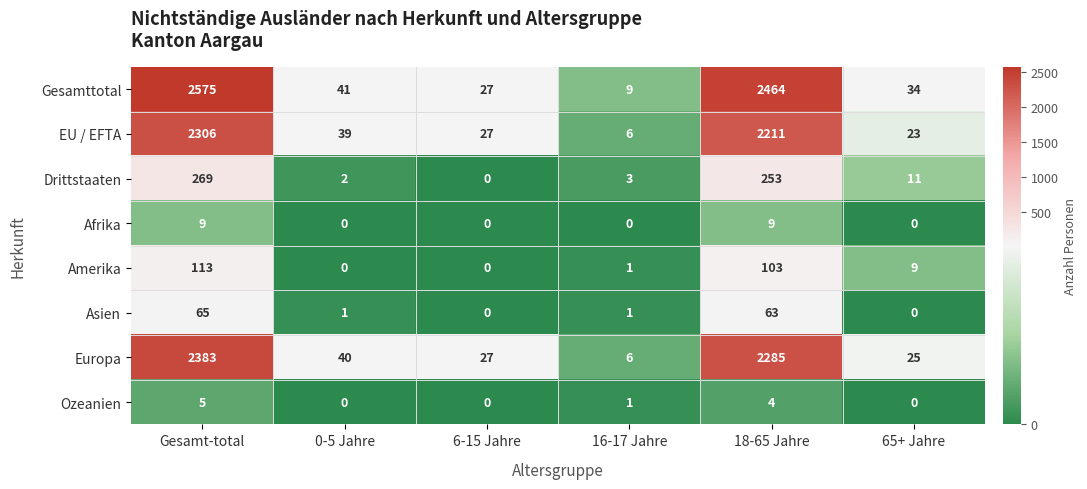

At how many categories does at least one series exceed 556?

2